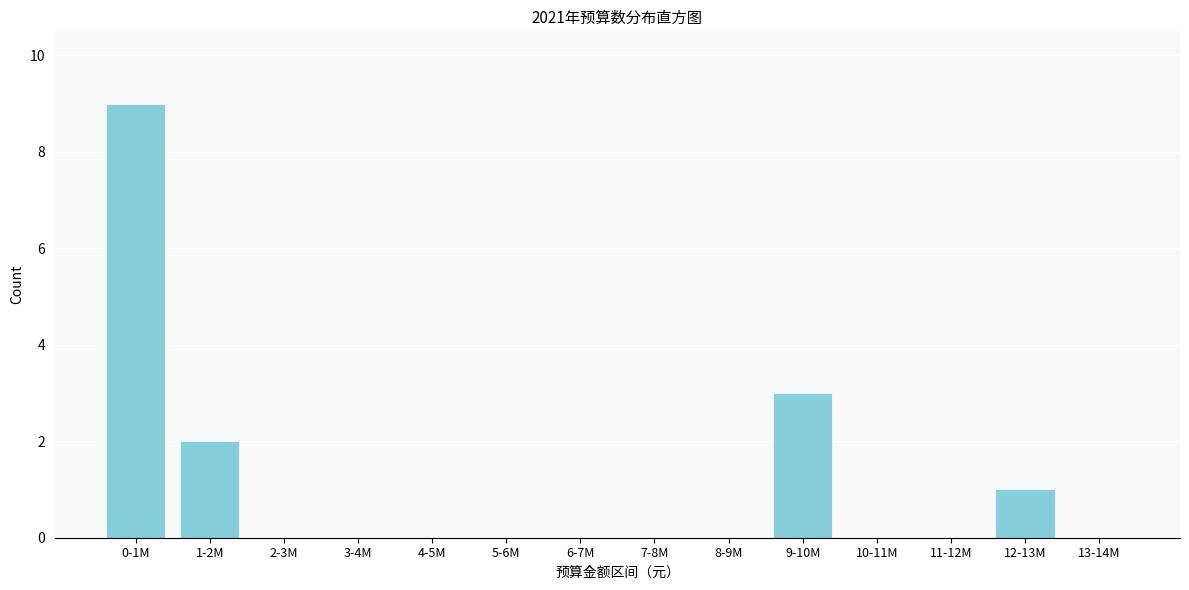

Reading left to right, extract all data points from this chart.

0-1M=9	1-2M=2	2-3M=0	3-4M=0	4-5M=0	5-6M=0	6-7M=0	7-8M=0	8-9M=0	9-10M=3	10-11M=0	11-12M=0	12-13M=1	13-14M=0